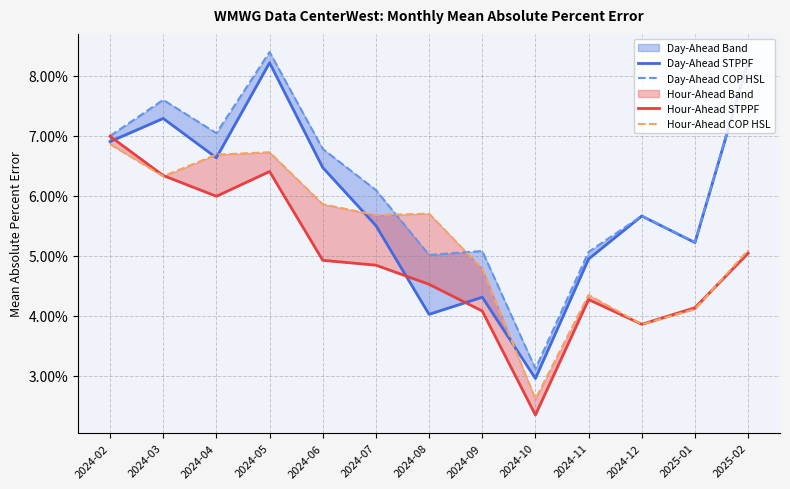

List the labels in order of Day-Ahead STPPF value, largest first.

2025-02, 2024-05, 2024-03, 2024-02, 2024-04, 2024-06, 2024-12, 2024-07, 2025-01, 2024-11, 2024-09, 2024-08, 2024-10